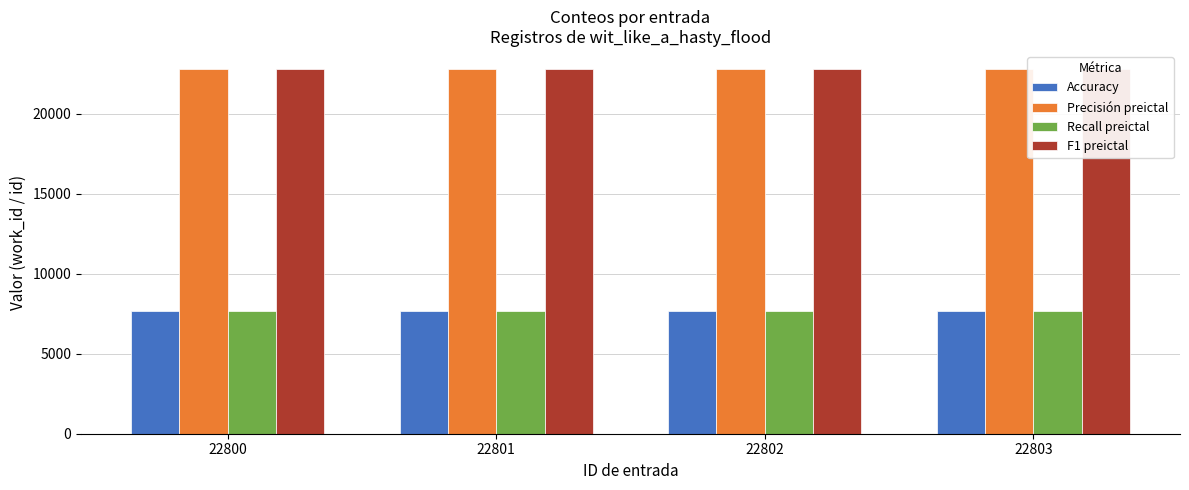

How many series are shown in this chart?

4